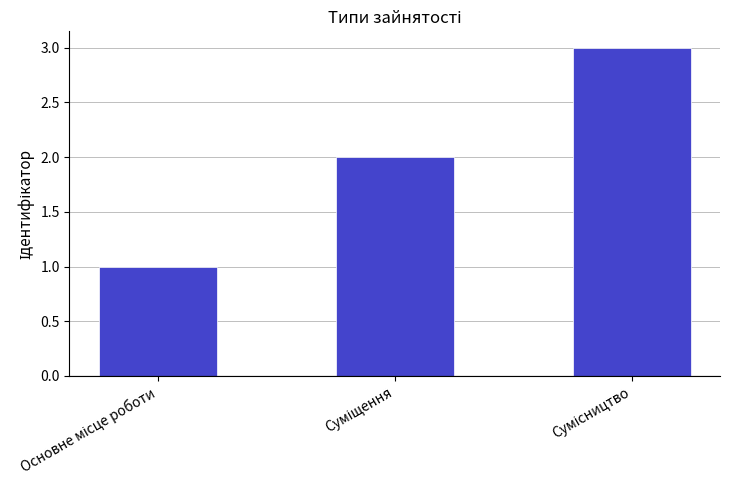

What is the sum of all values?

6